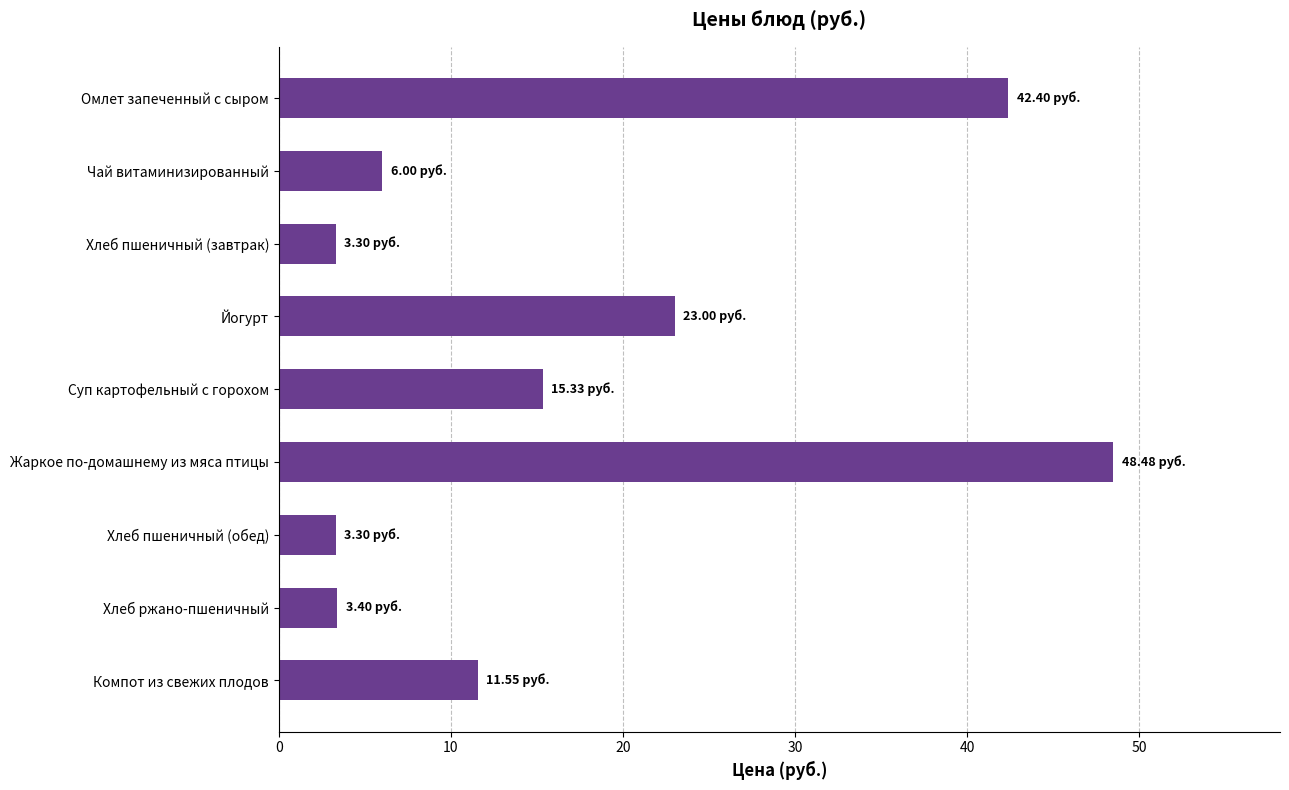

How many values are below 11?

4